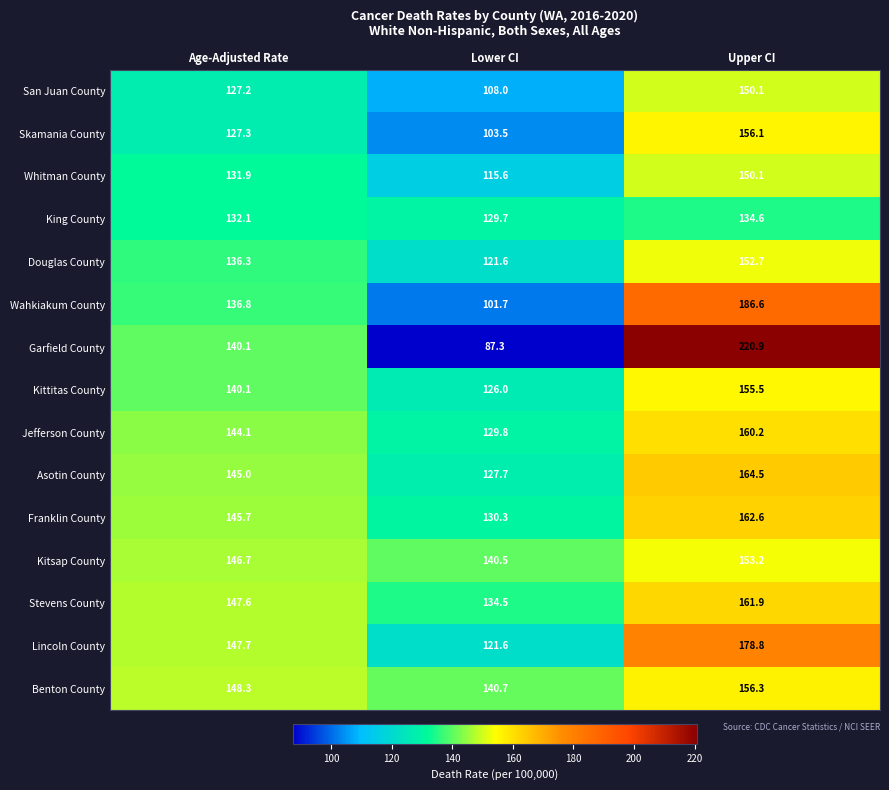

List the labels in order of Jefferson County value, largest first.

Upper CI, Age-Adjusted Rate, Lower CI